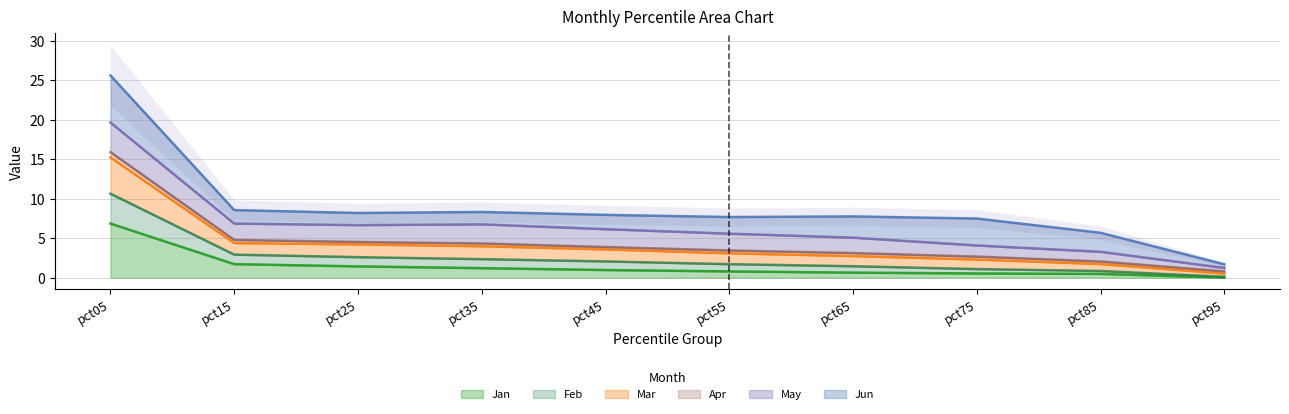

Where is Mar nearest to the value 13?

pct15